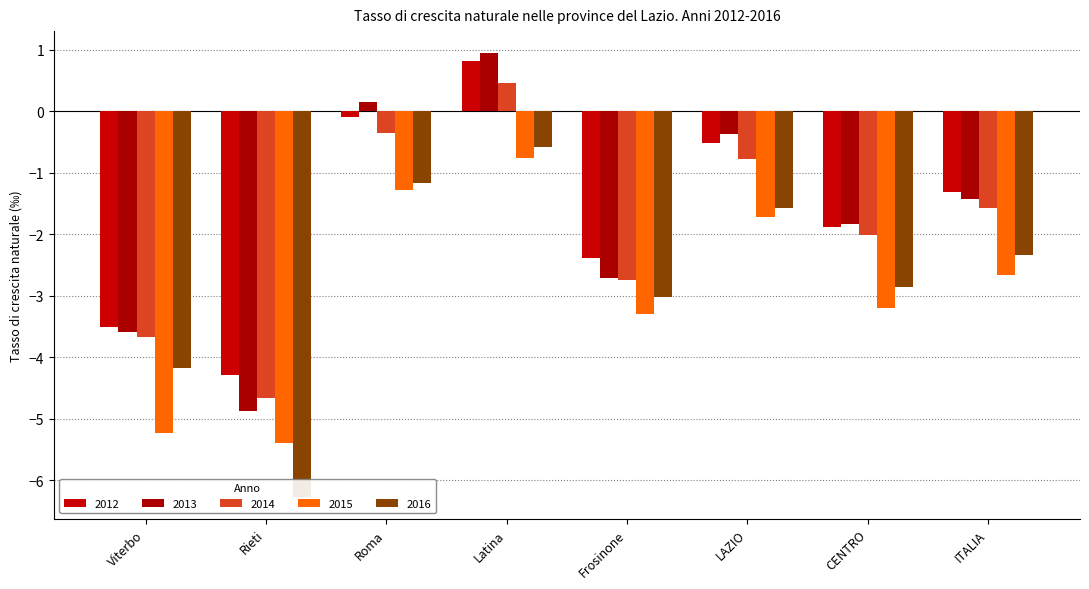

Is it true that 2013 equals 0.9 at Latina?

True